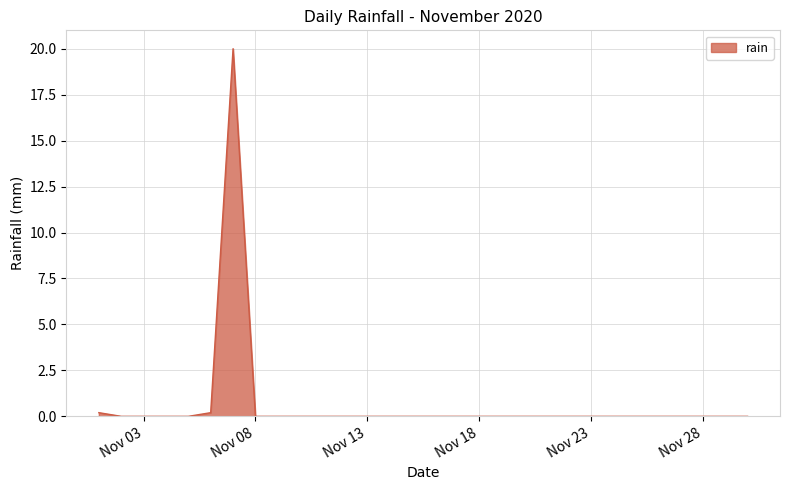

What is the difference between the maximum and minimum values?

20.0